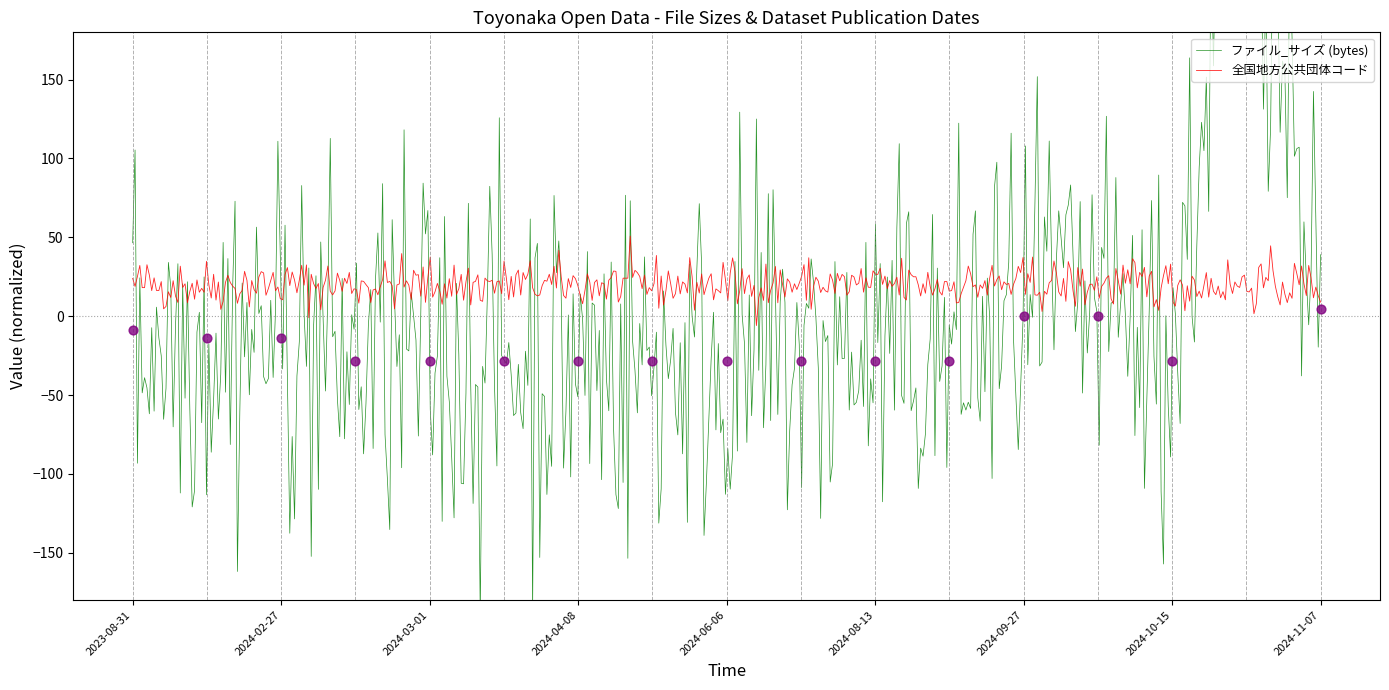

Which has a higher value, 2023-08-31 or 2024-03-07?

2023-08-31